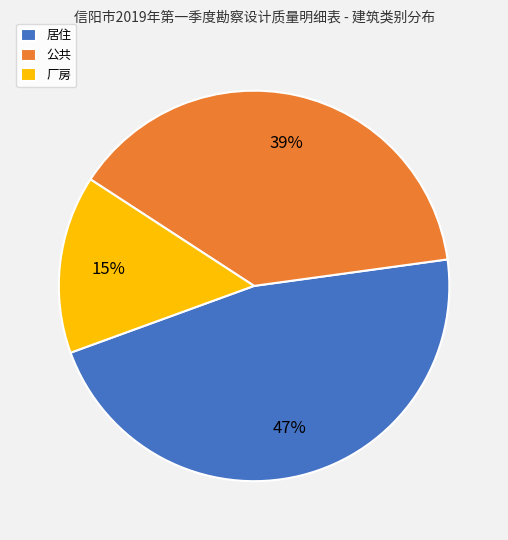

To the nearest percent, what is the difference between the 厂房 and 公共 slice percentages?

24%